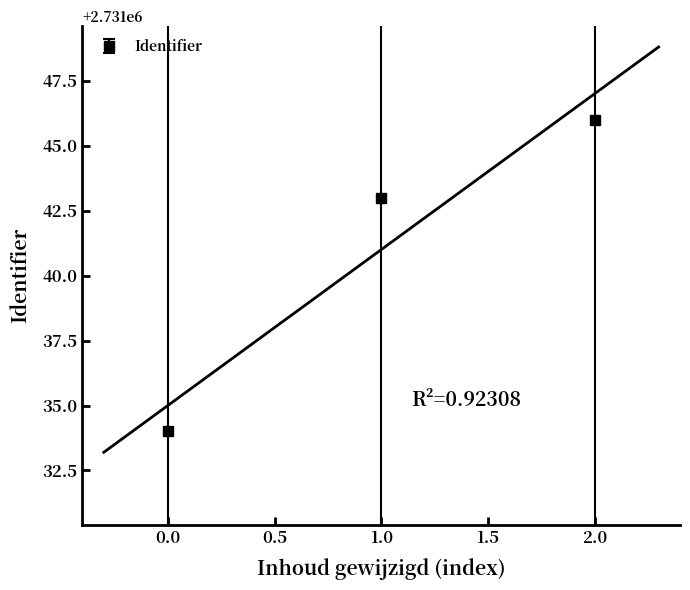

Count the values in the range 2731034 to 2731046.

3